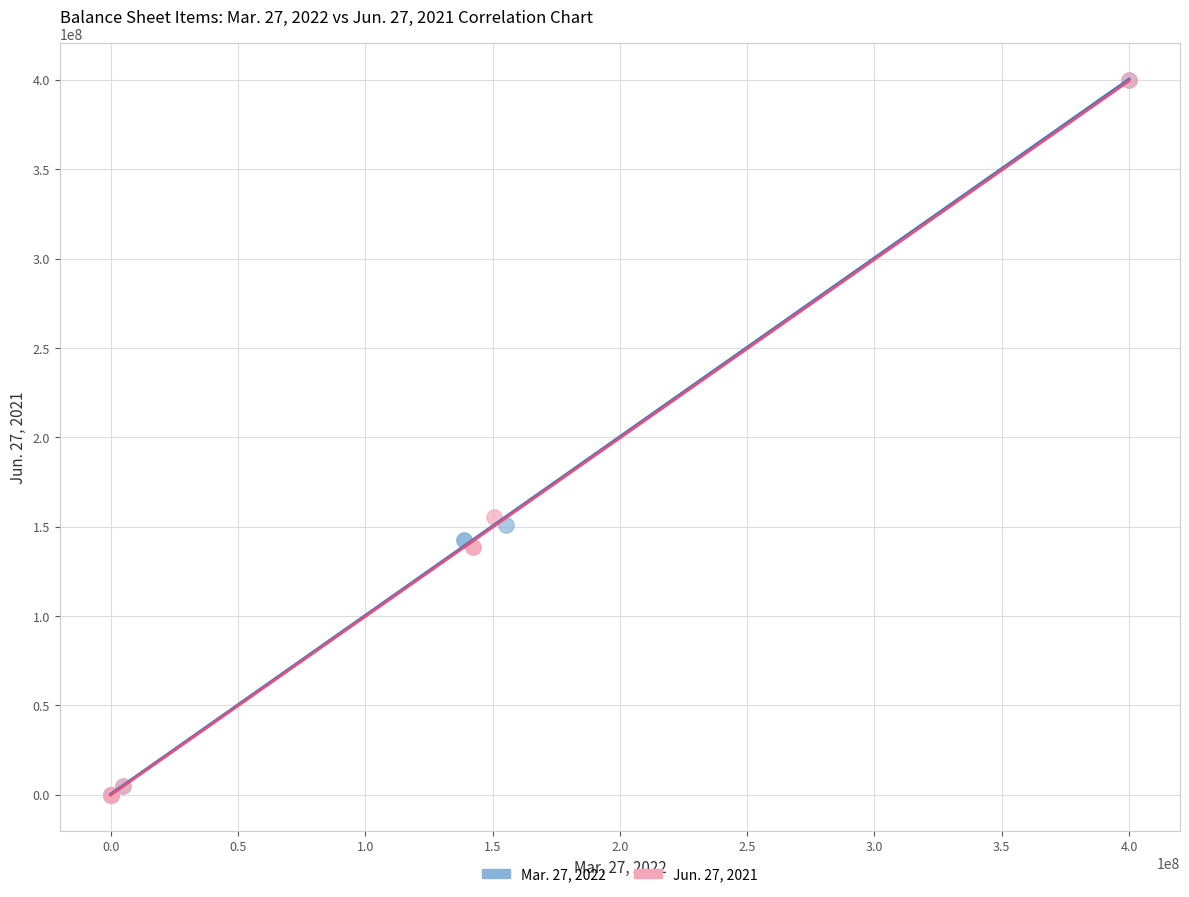

What are all the series names shown in the legend?

Mar. 27, 2022, Jun. 27, 2021